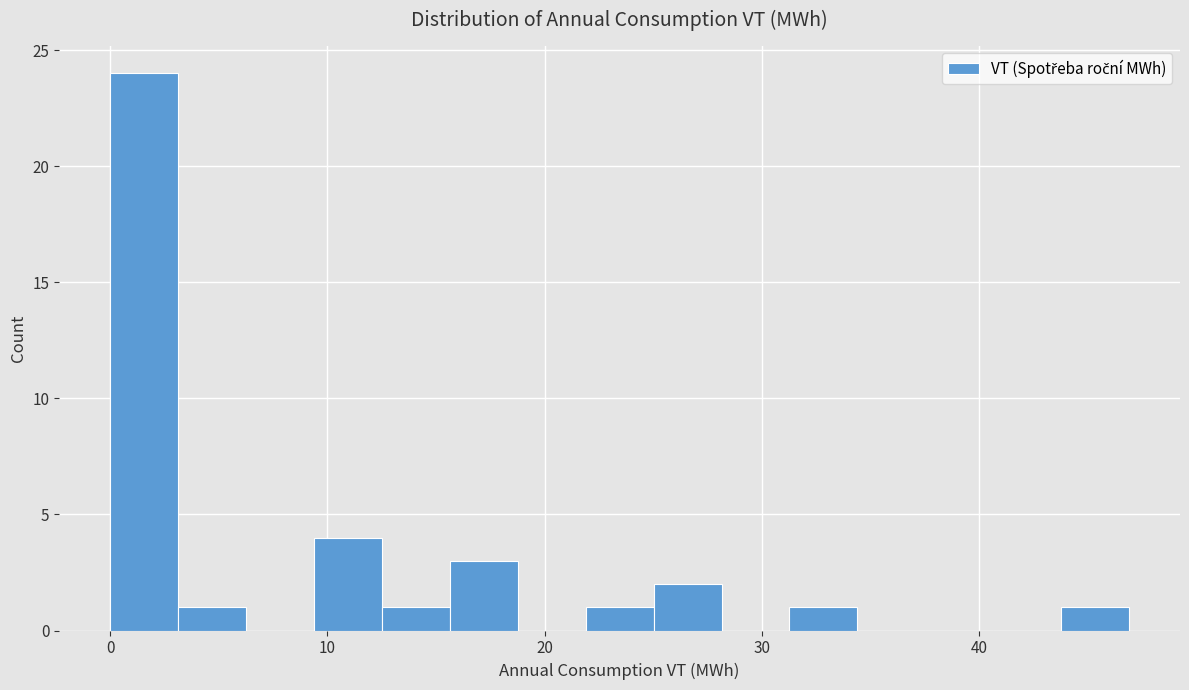

Read against the x-axis, roughly where is the centre of the tallest bar?

2